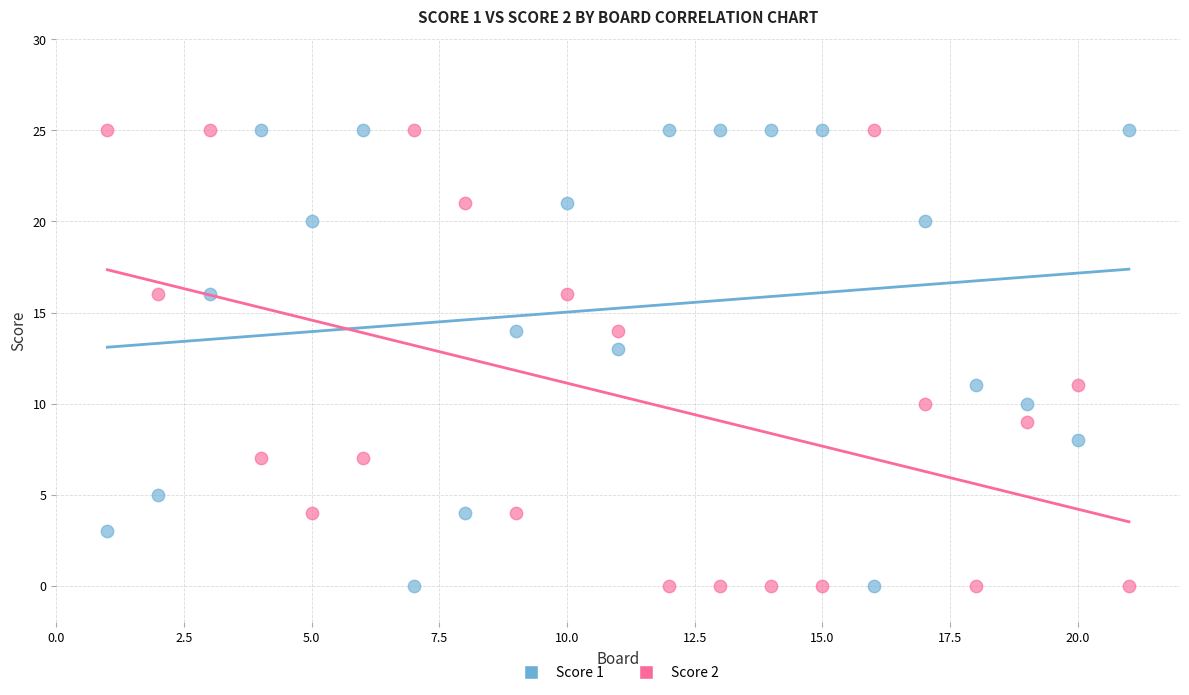

What is the X range (max minus min) for the scatter plot?

20